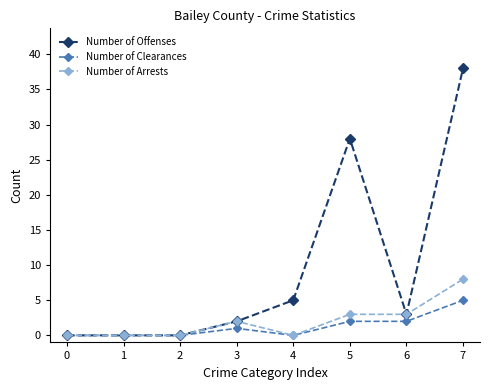

True or false: Number of Offenses has more than 2 points higher than both neighbors.

False